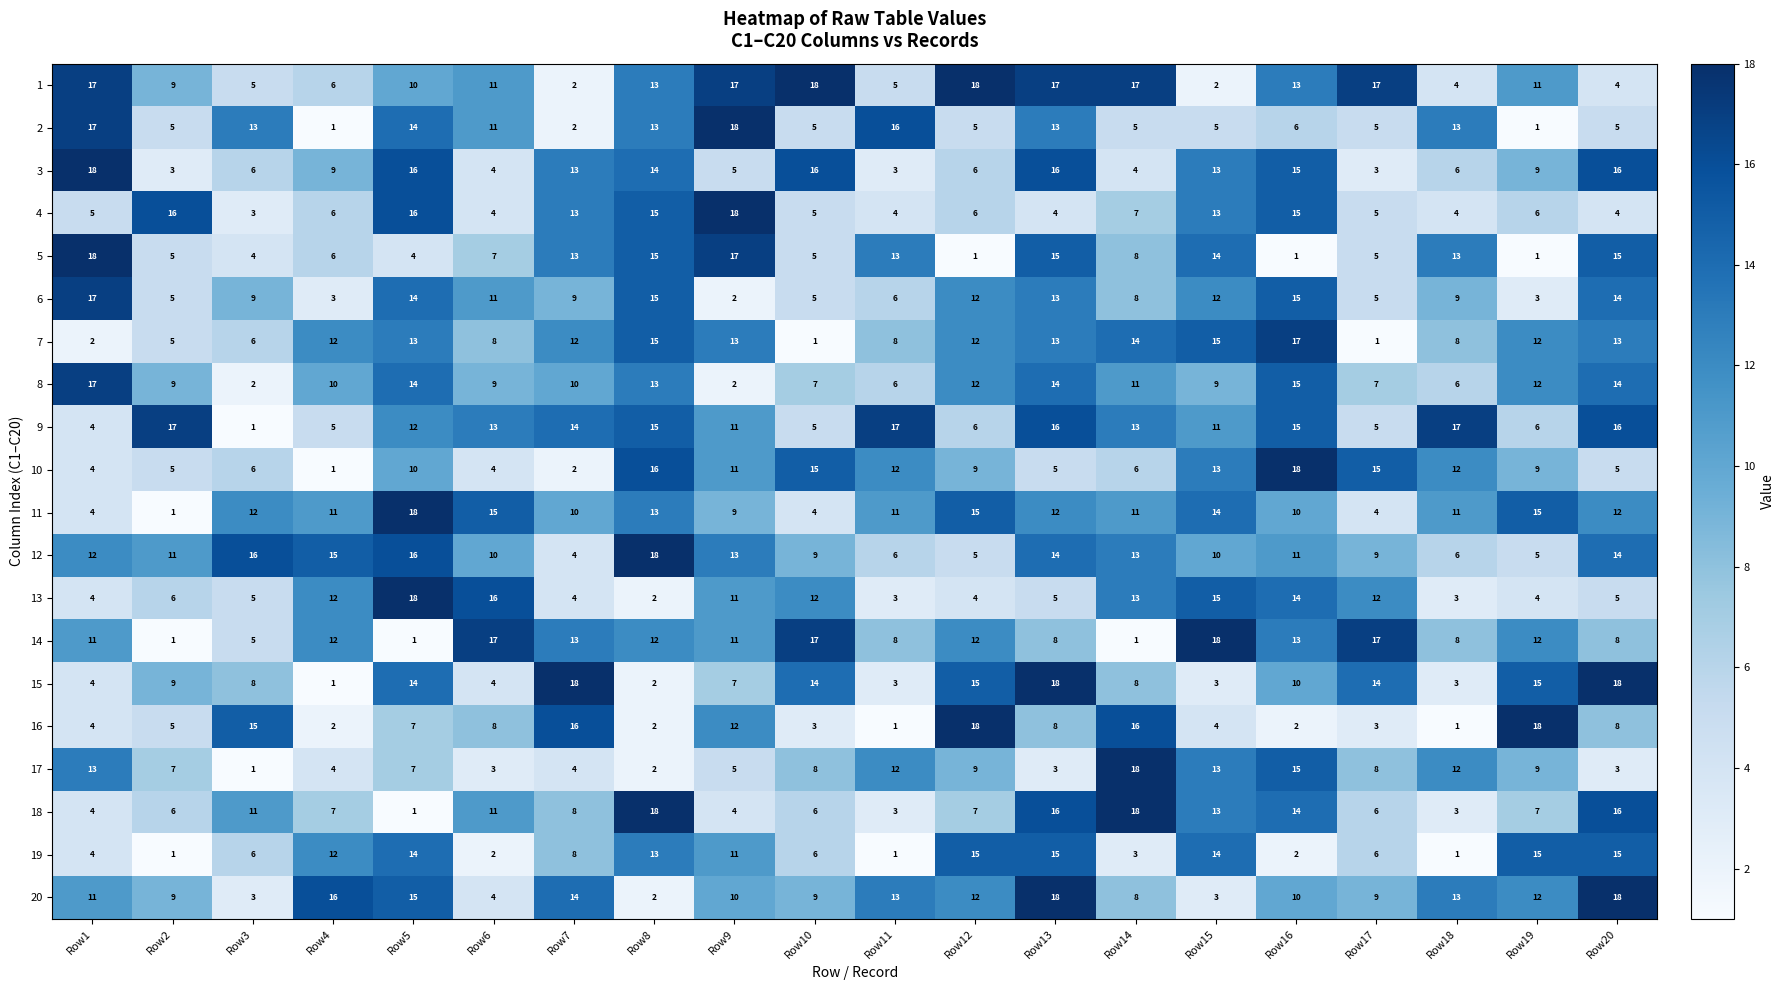

Which series has the largest total across all categories?

9